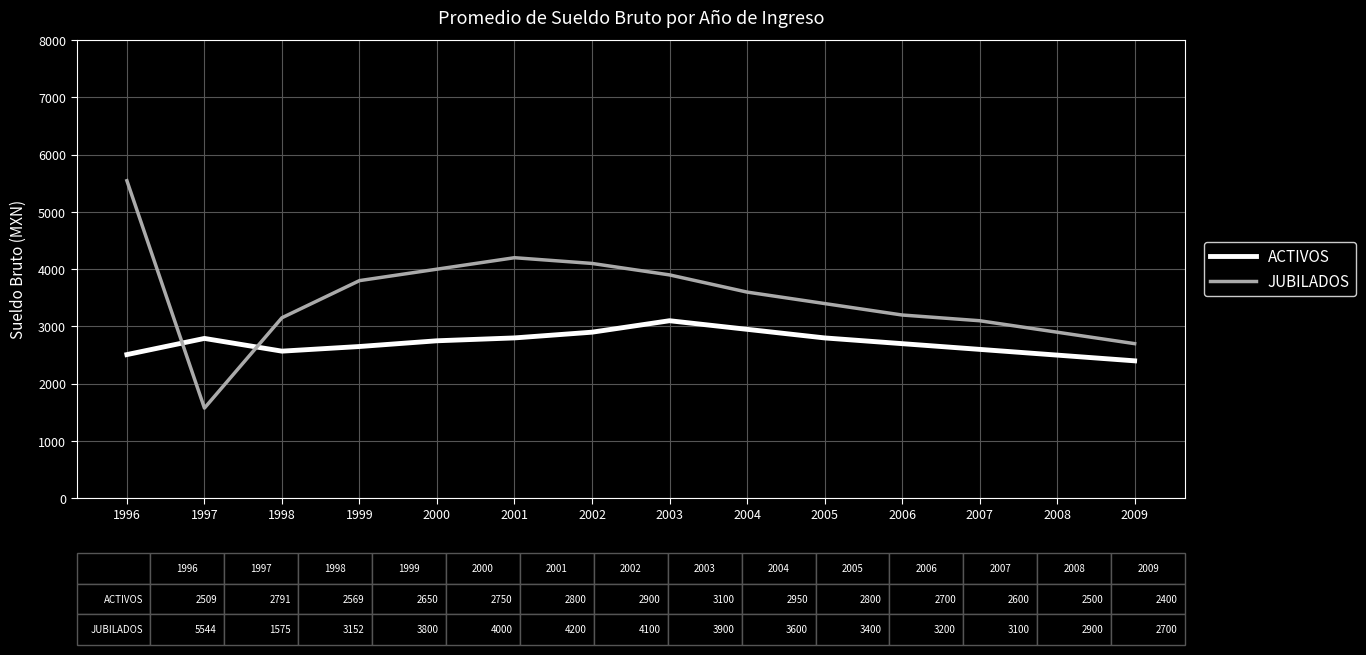

How many series are shown in this chart?

2